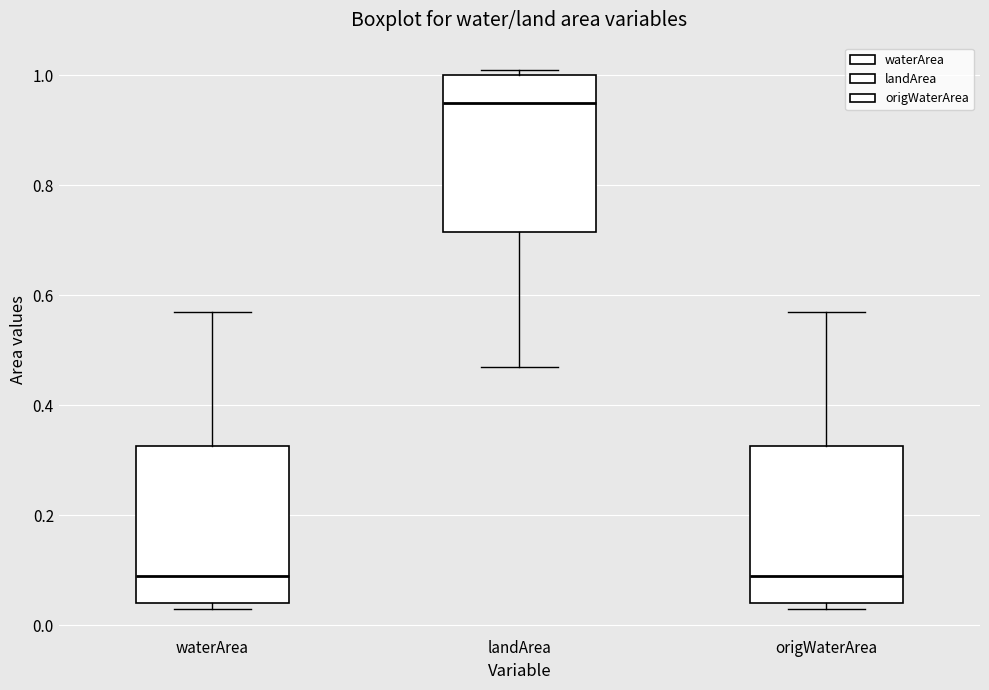

Where is the upper edge of the box for waterArea on the y-axis? The values are not printed on the chart, so give them approximately, as read against the axis.

0.32